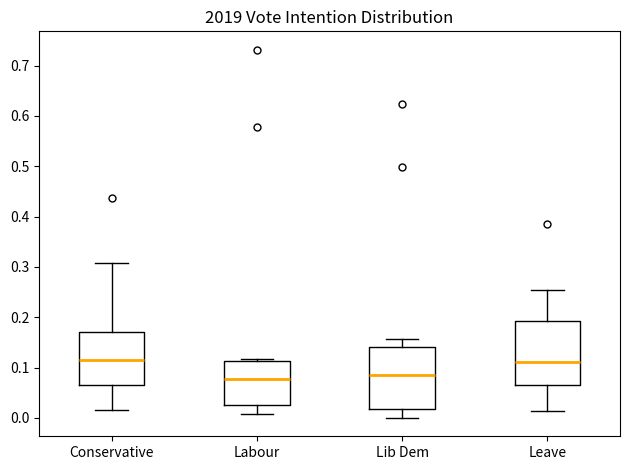

Reading left to right, transcribe this box plot: for each box, give where its median line is, the range the box spans, and where its two whiskers end, as read against the y-axis. The values are not printed on the chart, so give them approximately, as read against the axis.

Conservative: median 0.12, box 0.07 to 0.17, whiskers 0.02 to 0.31
Labour: median 0.08, box 0.03 to 0.11, whiskers 0.01 to 0.12
Lib Dem: median 0.08, box 0.02 to 0.14, whiskers 0.00 to 0.16
Leave: median 0.11, box 0.07 to 0.19, whiskers 0.01 to 0.25